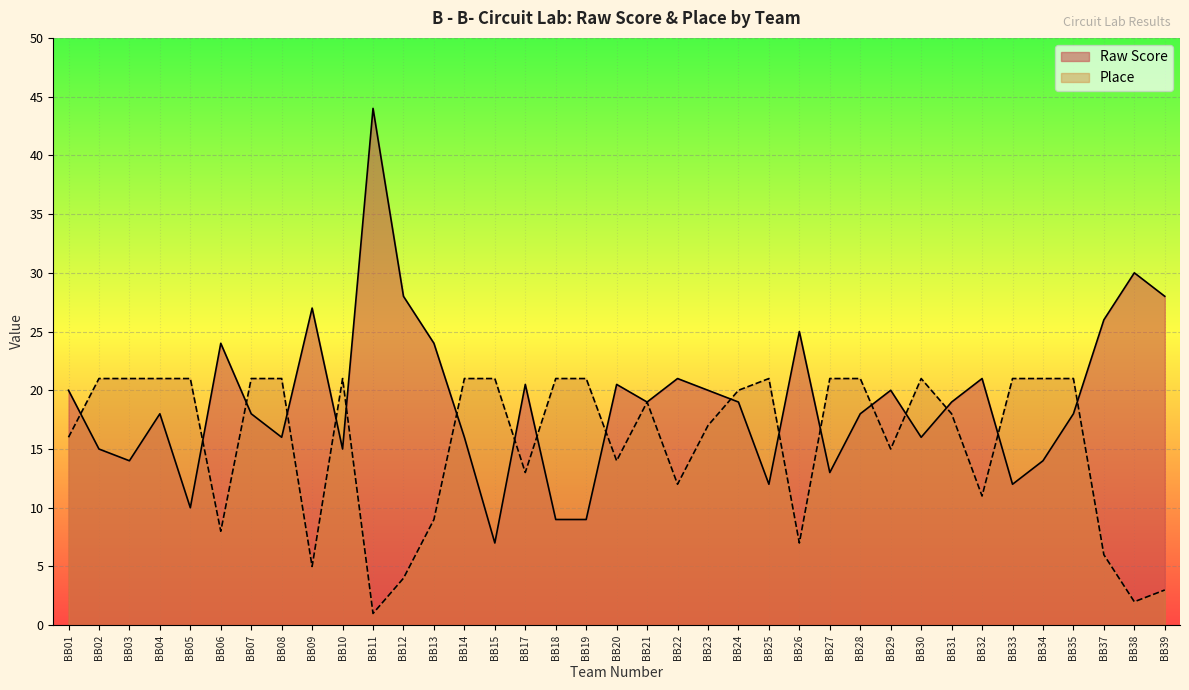

True or false: Raw Score has a value of 17.0 at BB26.

False